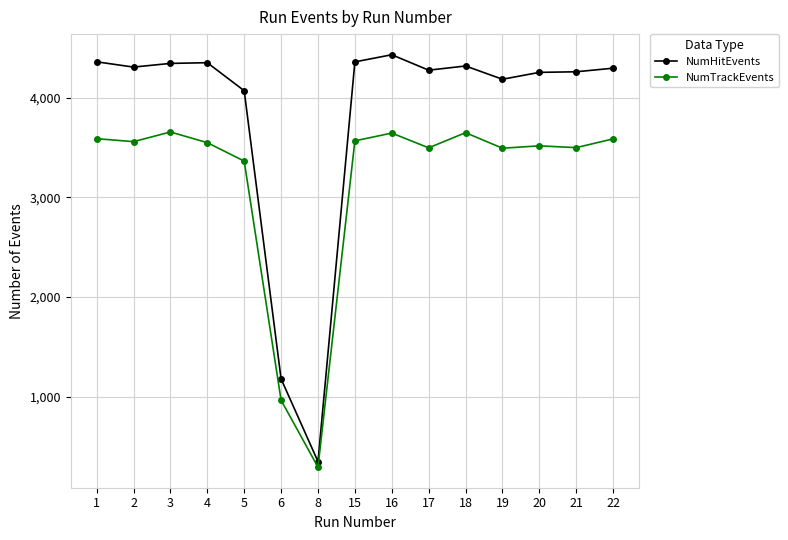

The NumHitEvents series shows 4254 at 20. True or false?

True